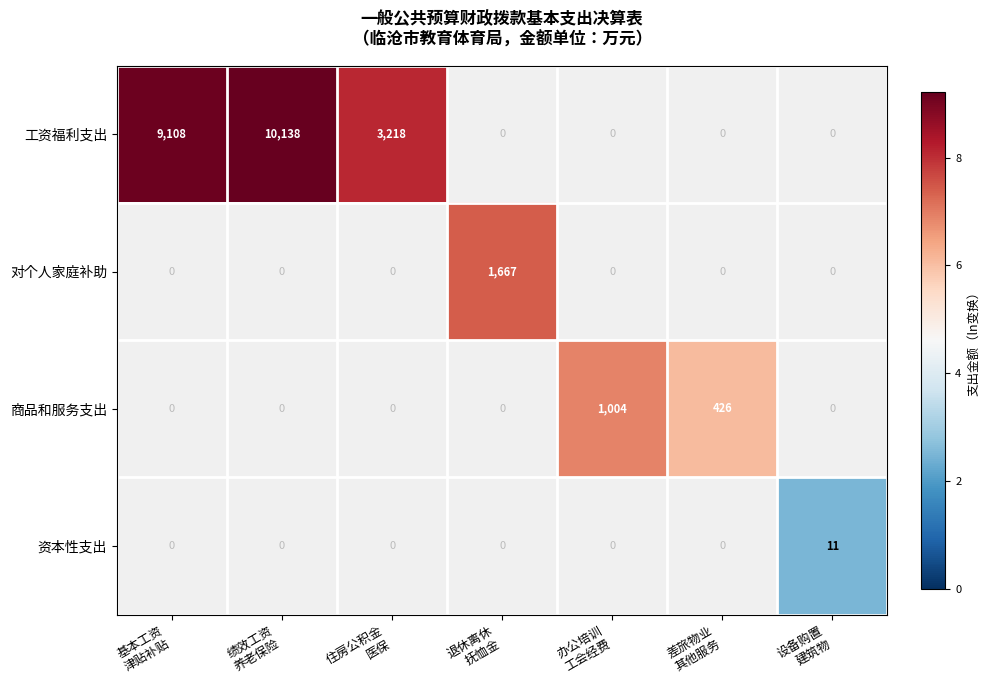

What is the minimum value shown in the chart?

2.5